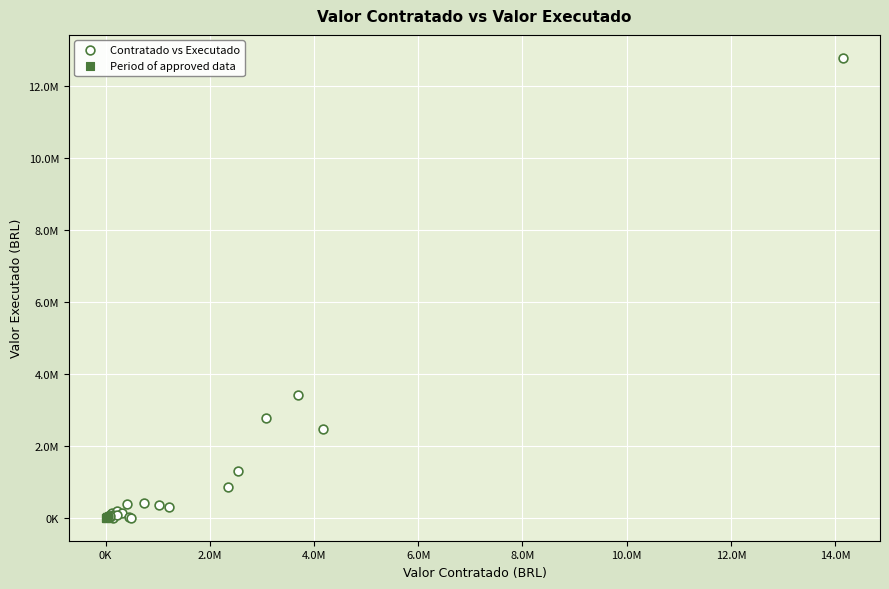

What are all the series names shown in the legend?

Contratado vs Executado, Period of approved data